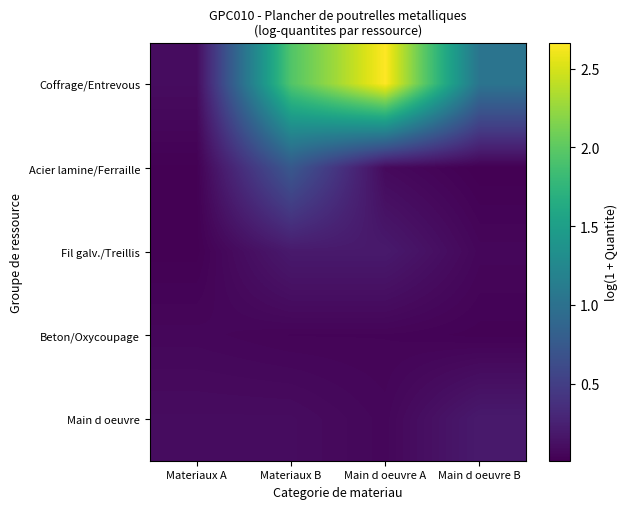

Reading left to right, list all the values displayed in this chart.

Coffrage/Entrevous: Materiaux A=0.1	Materiaux B=1.9	Main d oeuvre A=2.7	Main d oeuvre B=1.0
Acier lamine/Ferraille: Materiaux A=0.0	Materiaux B=0.7	Main d oeuvre A=0.1	Main d oeuvre B=0.0
Fil galv./Treillis: Materiaux A=0.0	Materiaux B=0.2	Main d oeuvre A=0.2	Main d oeuvre B=0.1
Beton/Oxycoupage: Materiaux A=0.1	Materiaux B=0.0	Main d oeuvre A=0.0	Main d oeuvre B=0.0
Main d oeuvre: Materiaux A=0.1	Materiaux B=0.1	Main d oeuvre A=0.1	Main d oeuvre B=0.2